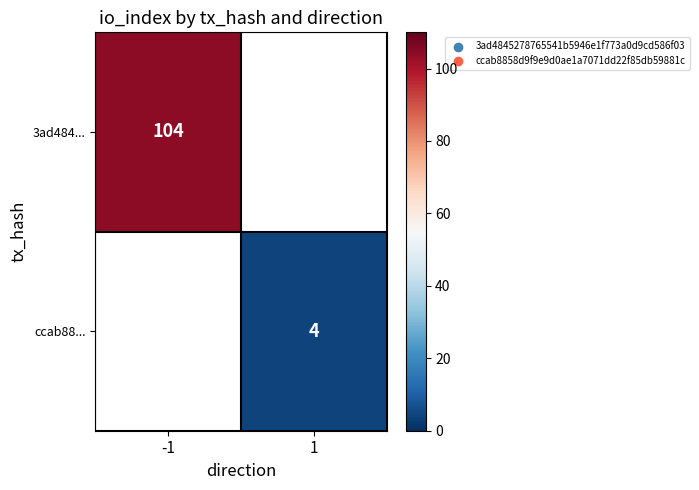

Is it true that 3ad484... equals 104 at -1?

True